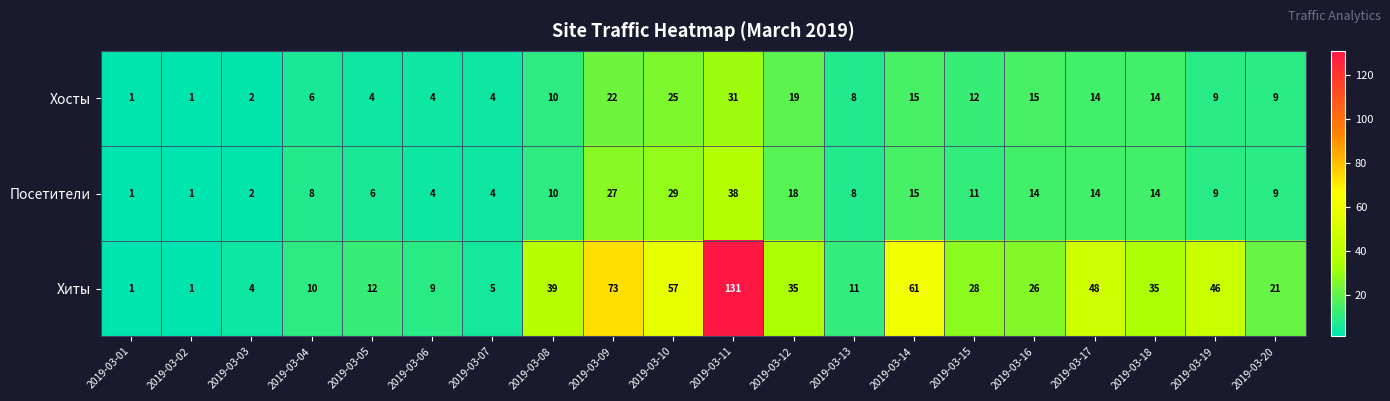

At how many categories does at least one series exceed 55?

4